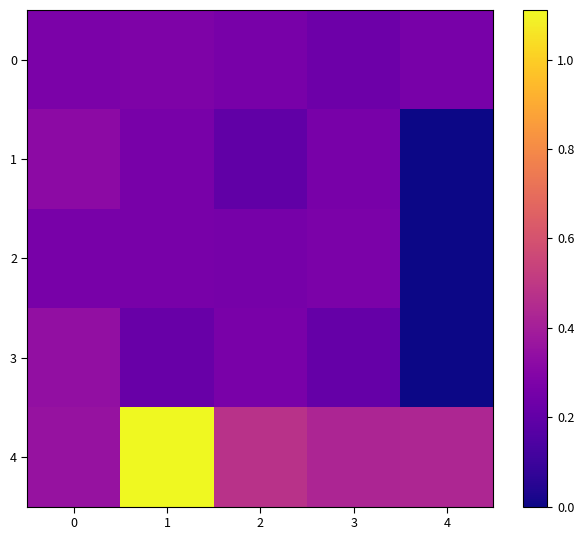

Which series has the widest spread of values?

4